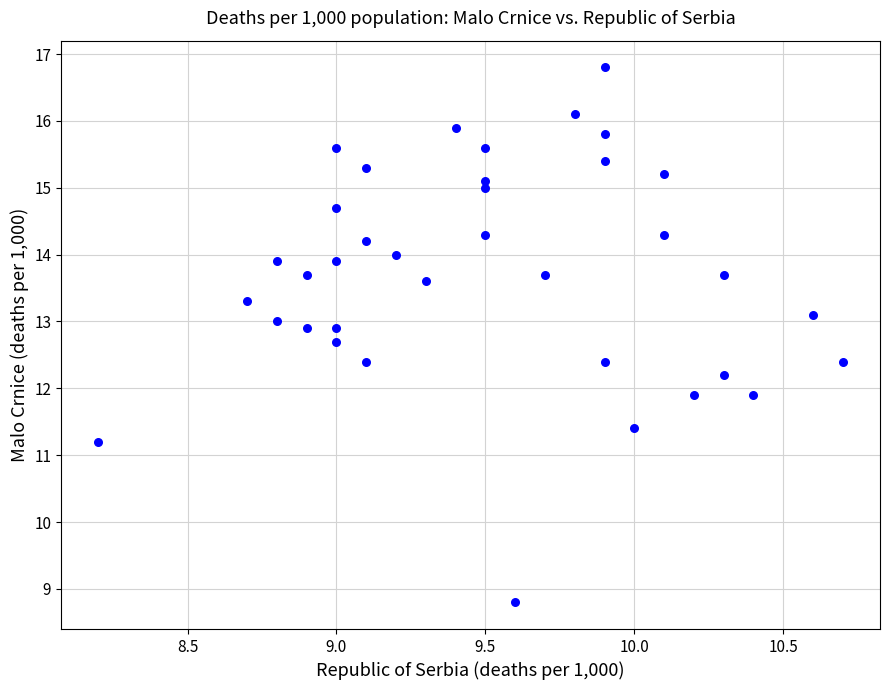

What is the range of X values (max minus min)?

2.5